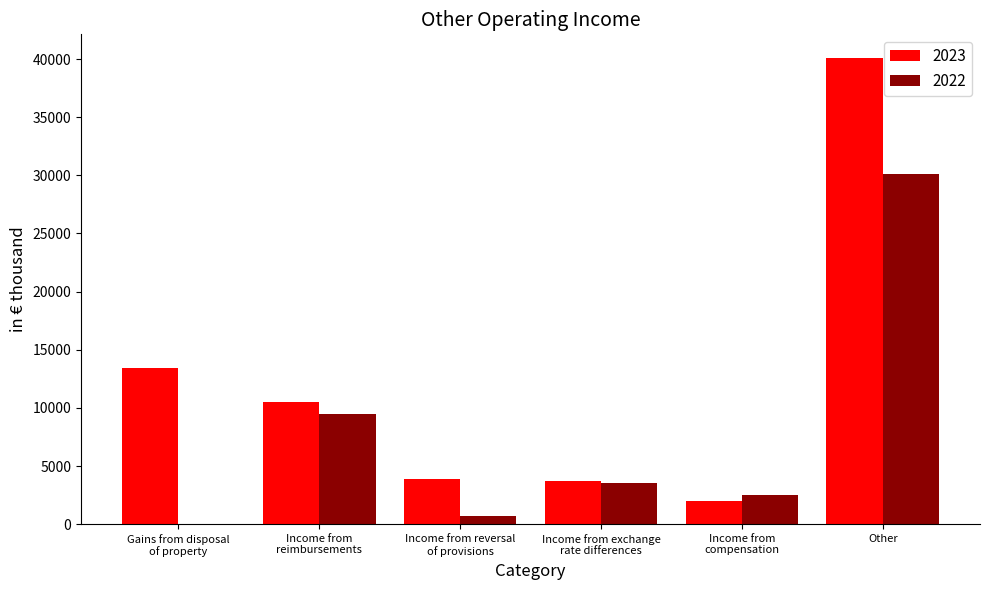

At which category is the sum across all series the highest?

Other